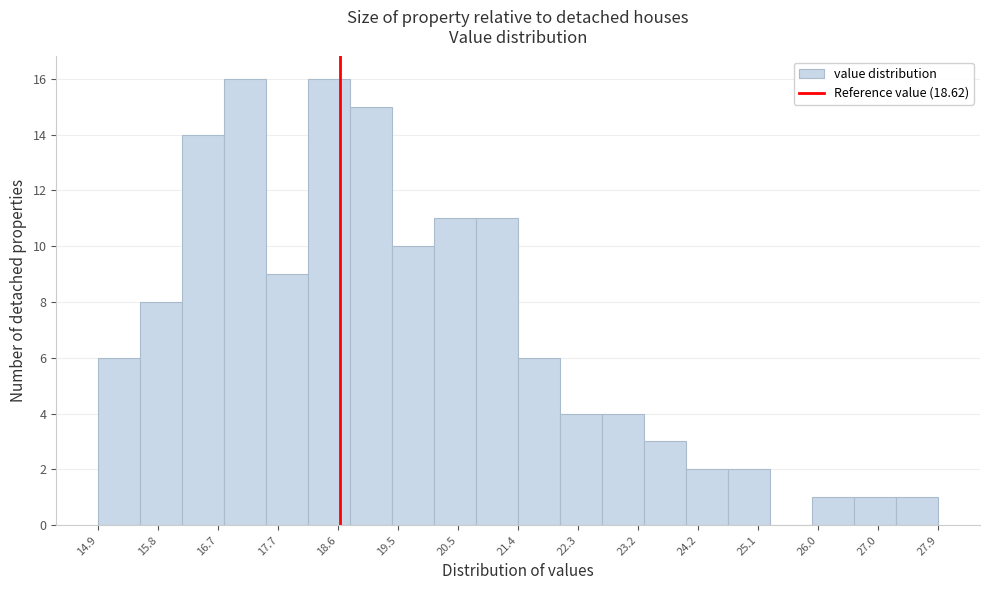

Reading left to right, transcribe this chart: for each bar, give the range it covers on the x-axis and its height. Neither the bar edges nor the heights are printed on the chart, so give them approximately, as read against the axes.

14.9 to 15.5: 6
15.5 to 16.2: 8
16.2 to 16.8: 14
16.8 to 17.5: 16
17.5 to 18.1: 9
18.1 to 18.8: 16
18.8 to 19.4: 15
19.4 to 20.1: 10
20.1 to 20.7: 11
20.7 to 21.4: 11
21.4 to 22.0: 6
22.0 to 22.7: 4
22.7 to 23.3: 4
23.3 to 24.0: 3
24.0 to 24.6: 2
24.6 to 25.3: 2
25.3 to 25.9: 0
25.9 to 26.6: 1
26.6 to 27.2: 1
27.2 to 27.9: 1